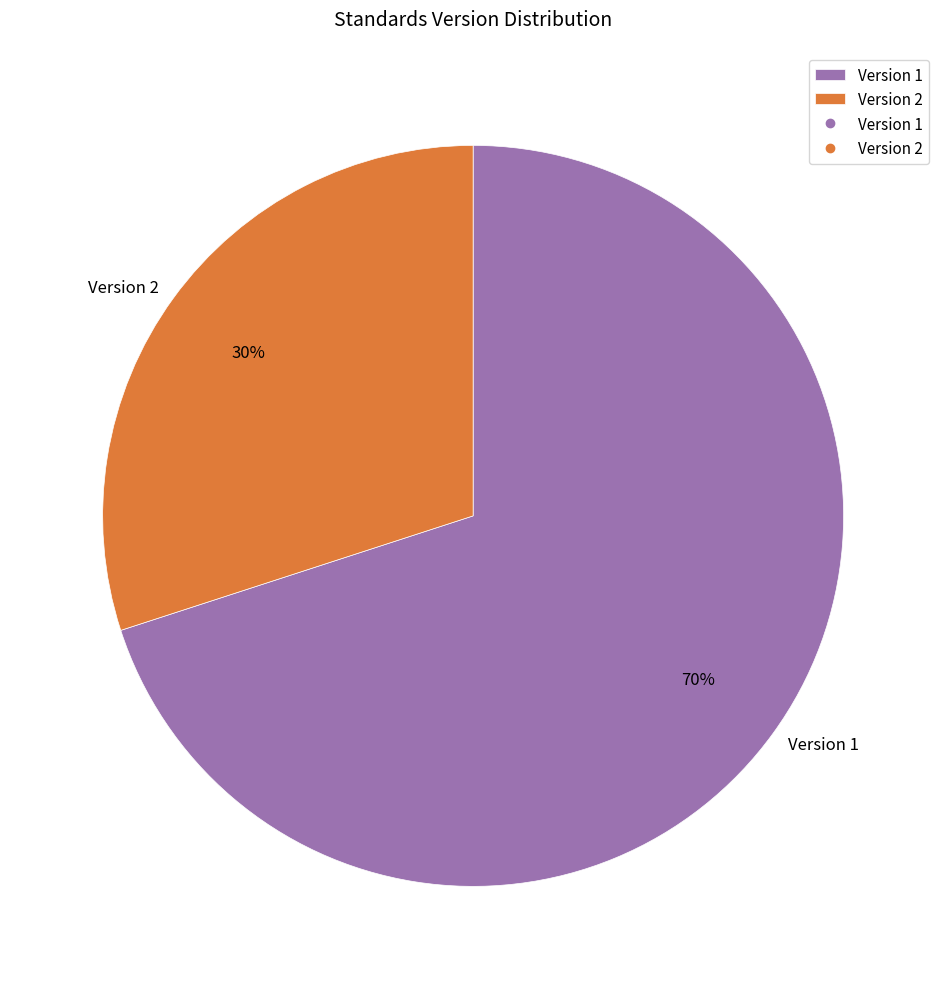

How many slices are in this pie chart?

2